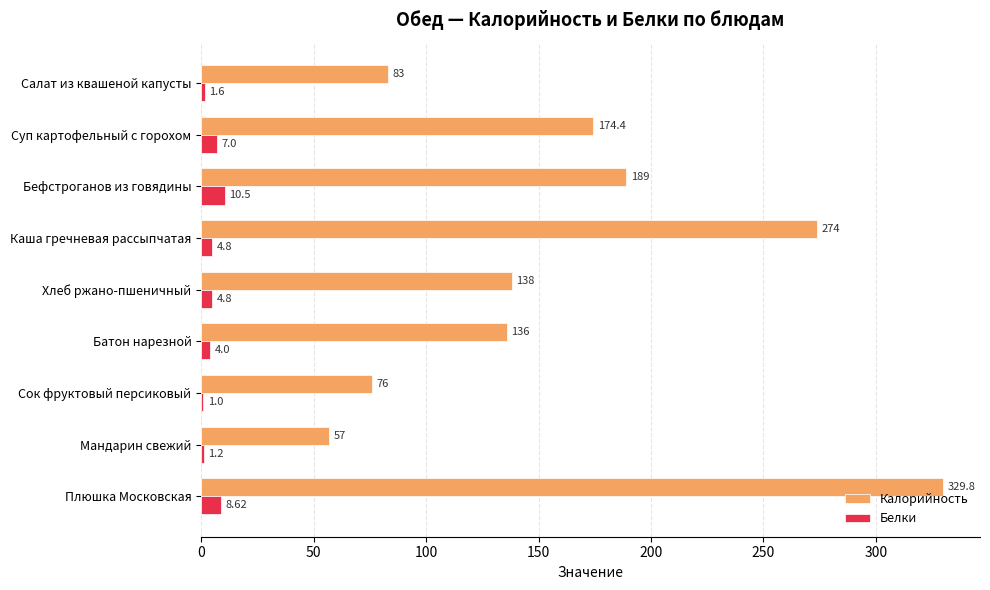

Between Батон нарезной and Плюшка Московская, which series saw the biggest shift?

Калорийность